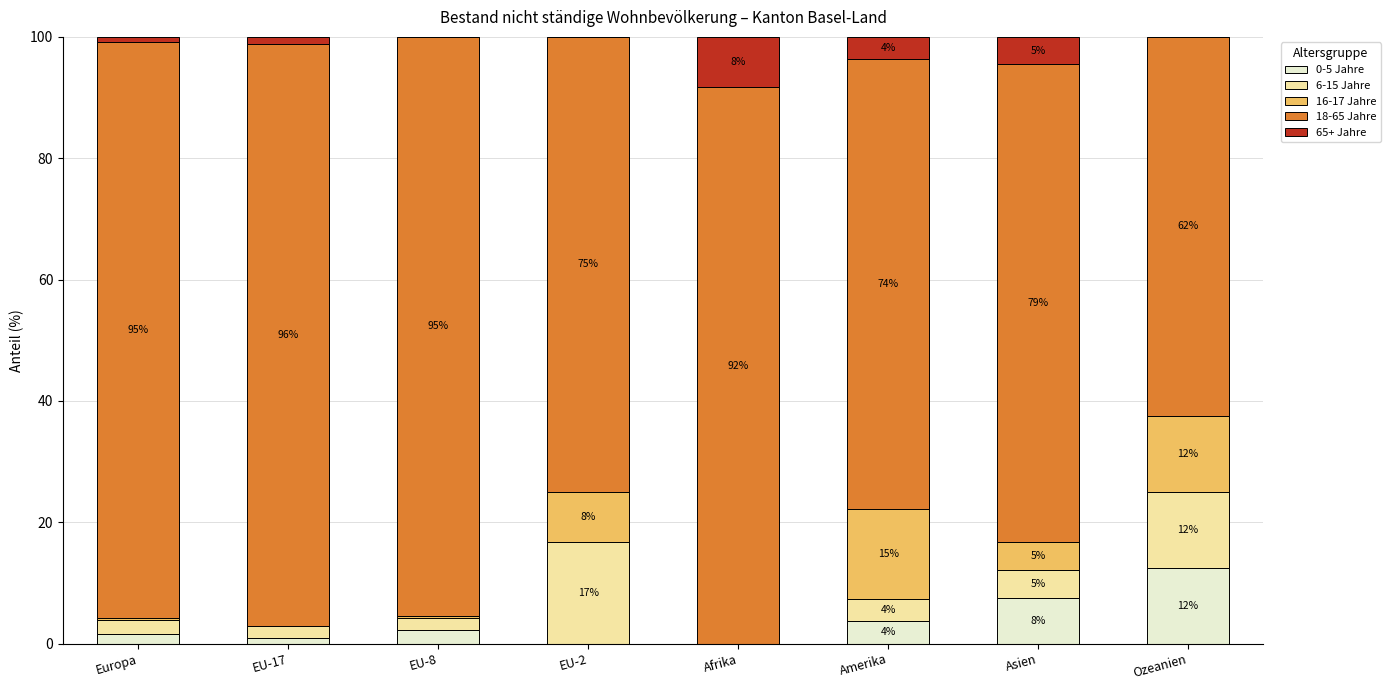

What is the sum of the 6-15 Jahre values at Afrika and Asien?

4.5